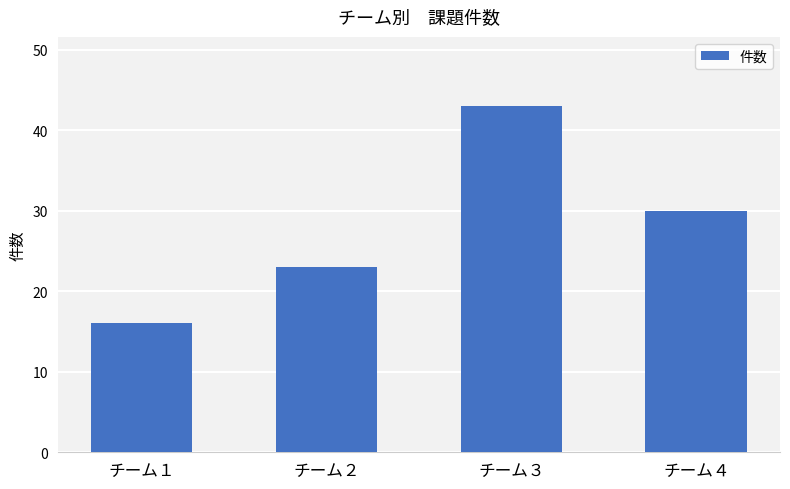

What is the average value?

28